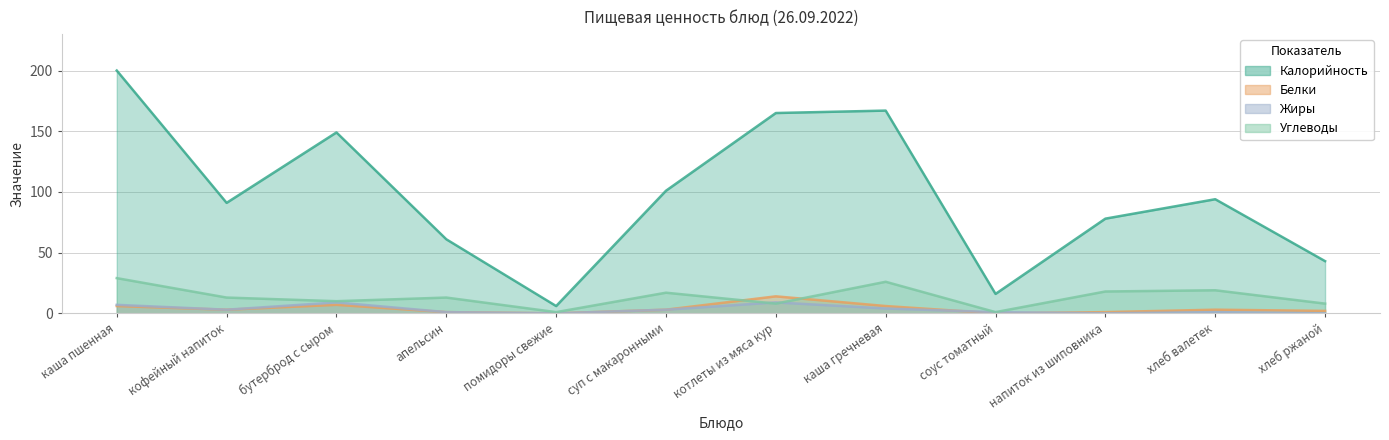

At which label does Белки first exceed 3?

каша пшенная